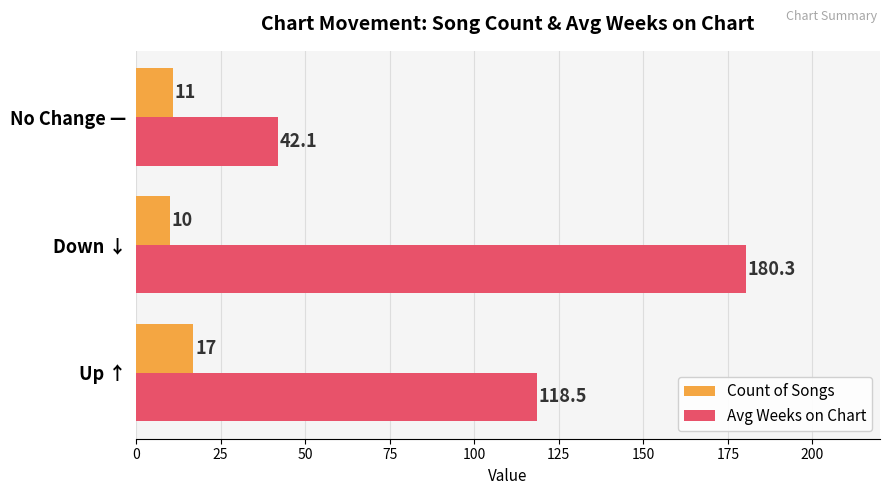

Which category has the highest value across all series?

Down ↓